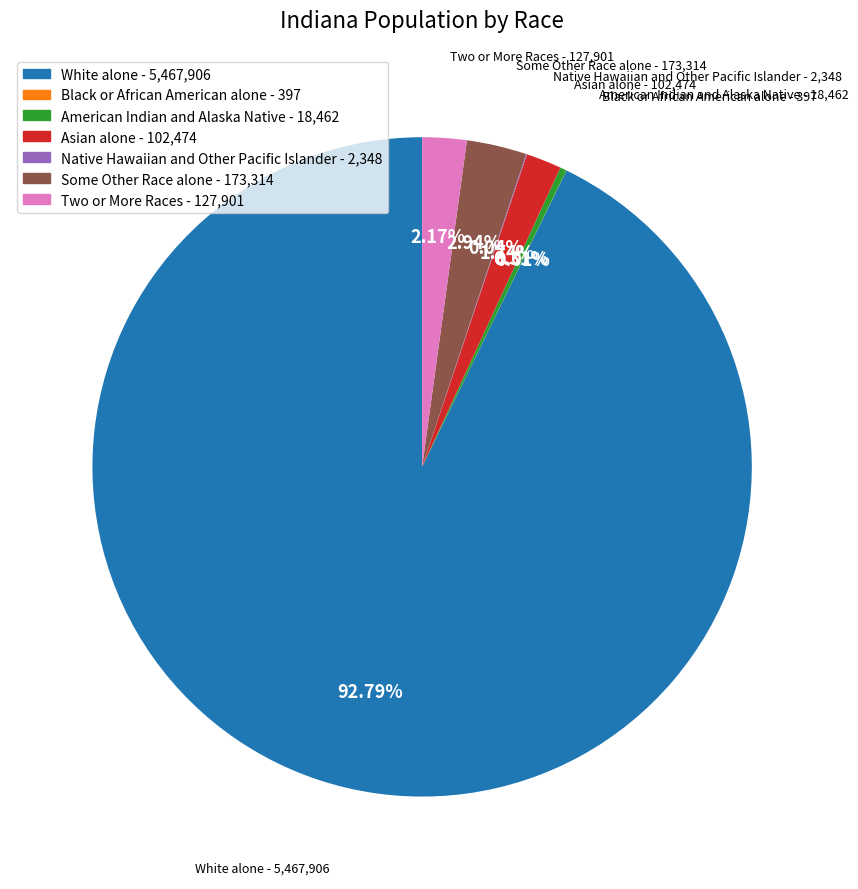

Does White alone account for over 50% of the chart?

Yes